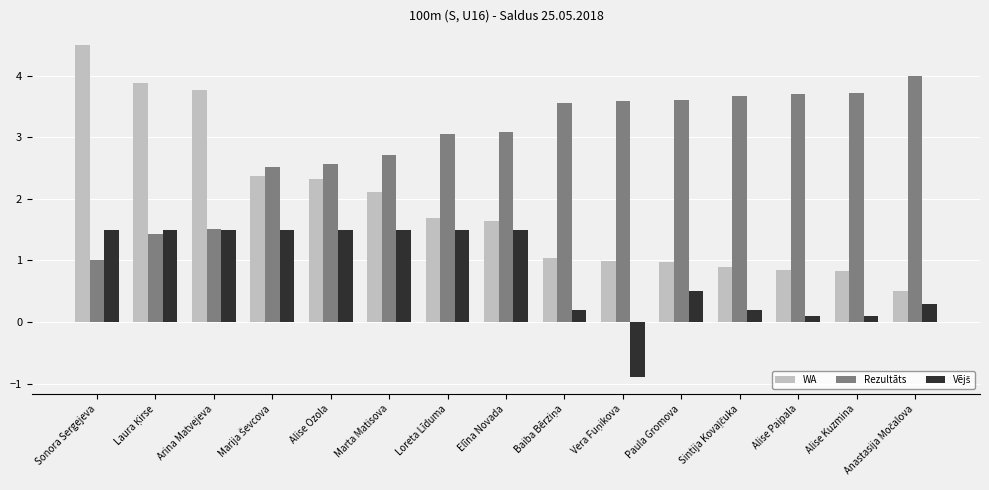

What is the lowest value of the WA series?

0.5